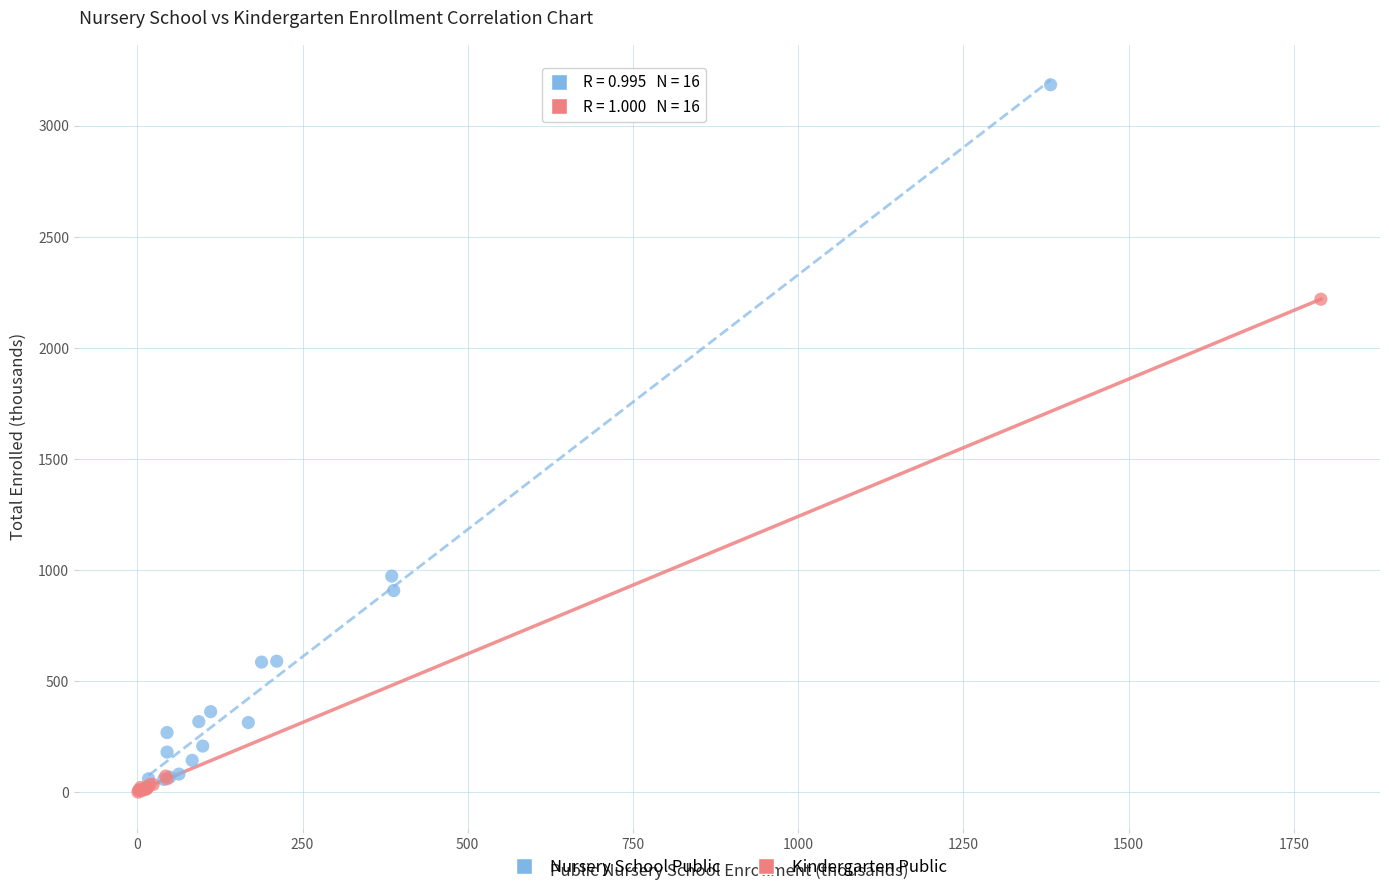

Which series reaches the maximum Y coordinate?

Nursery School Public